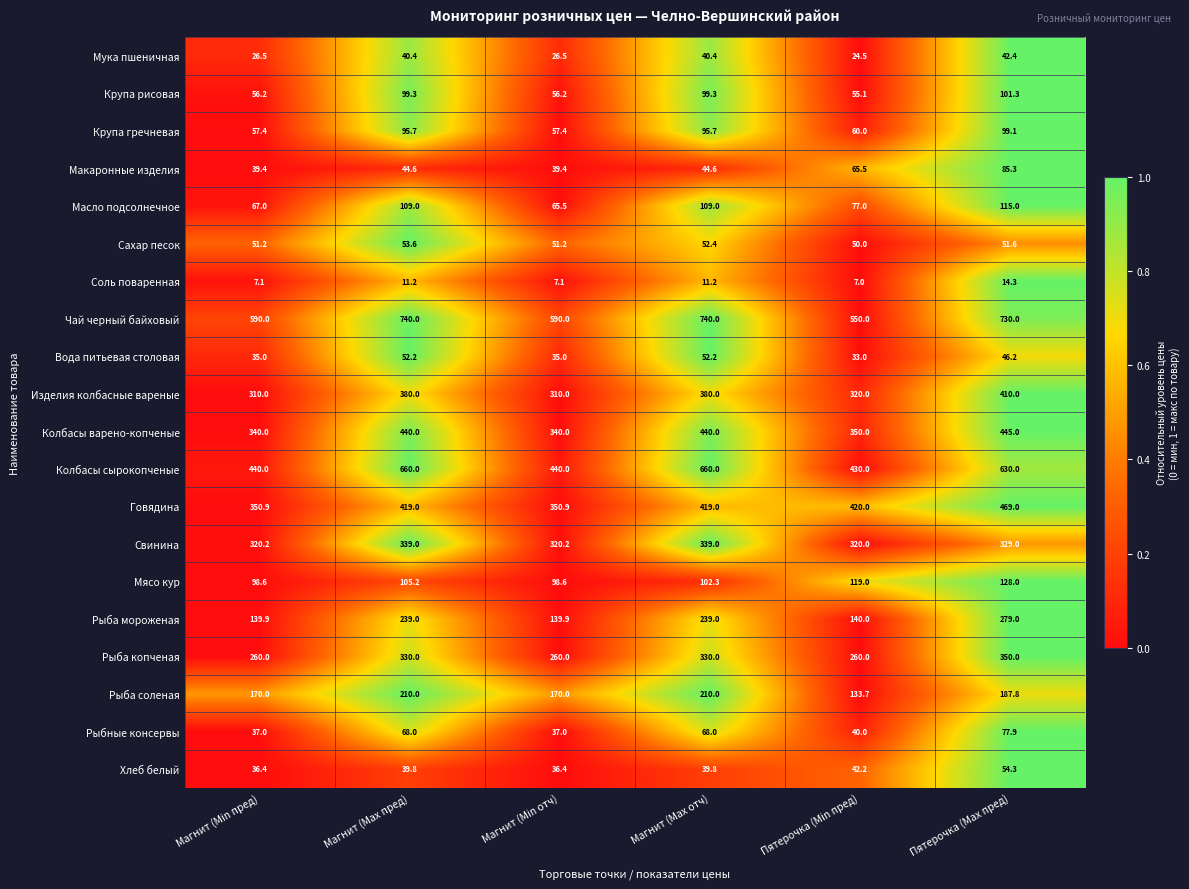

How many Рыба копченая values are between 260 and 330?

5